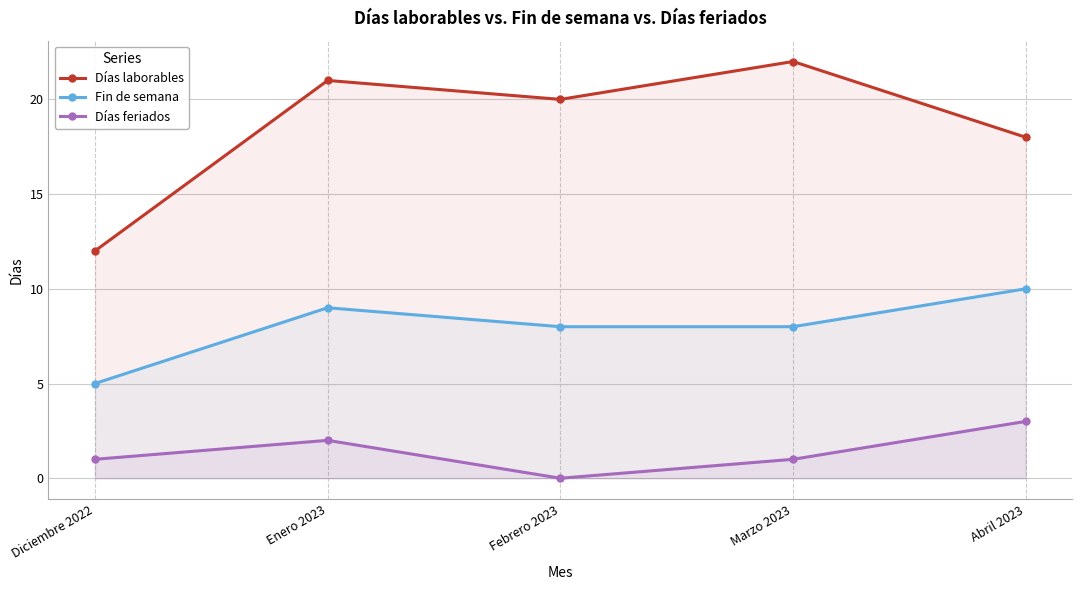

Does the chart have visible grid lines?

Yes